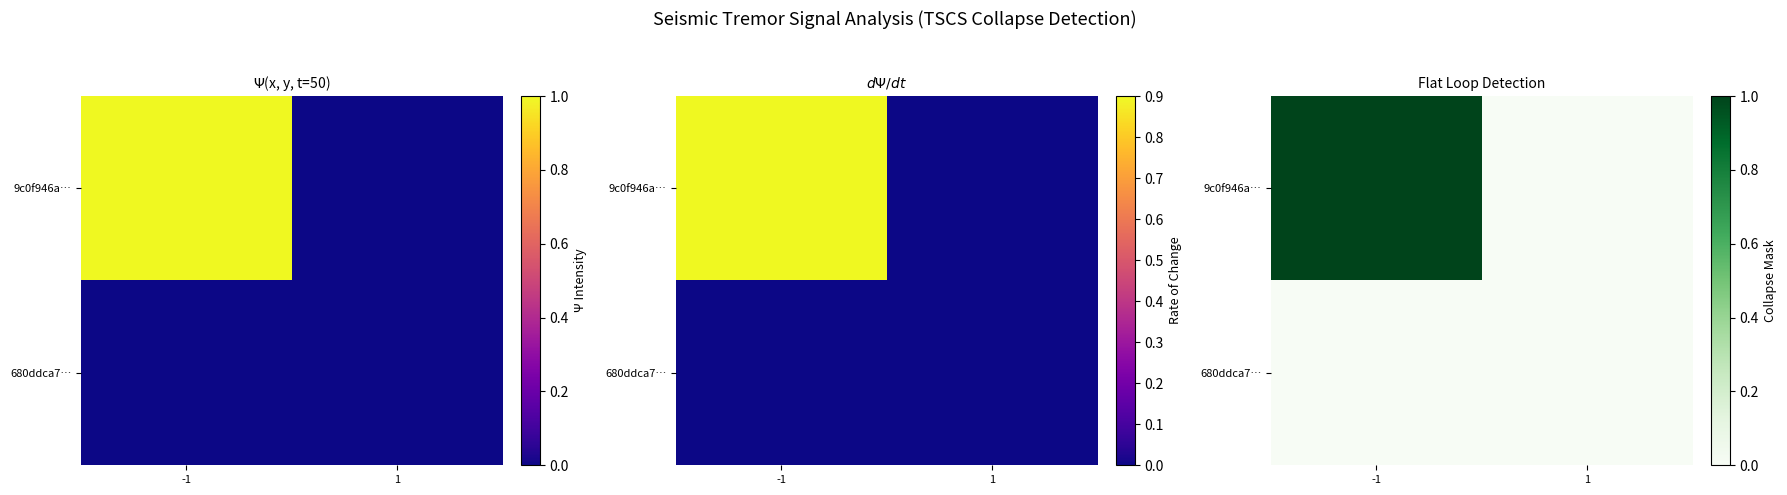

Rank the series by their maximum value, from lowest to highest.

680ddca7…, 9c0f946a…